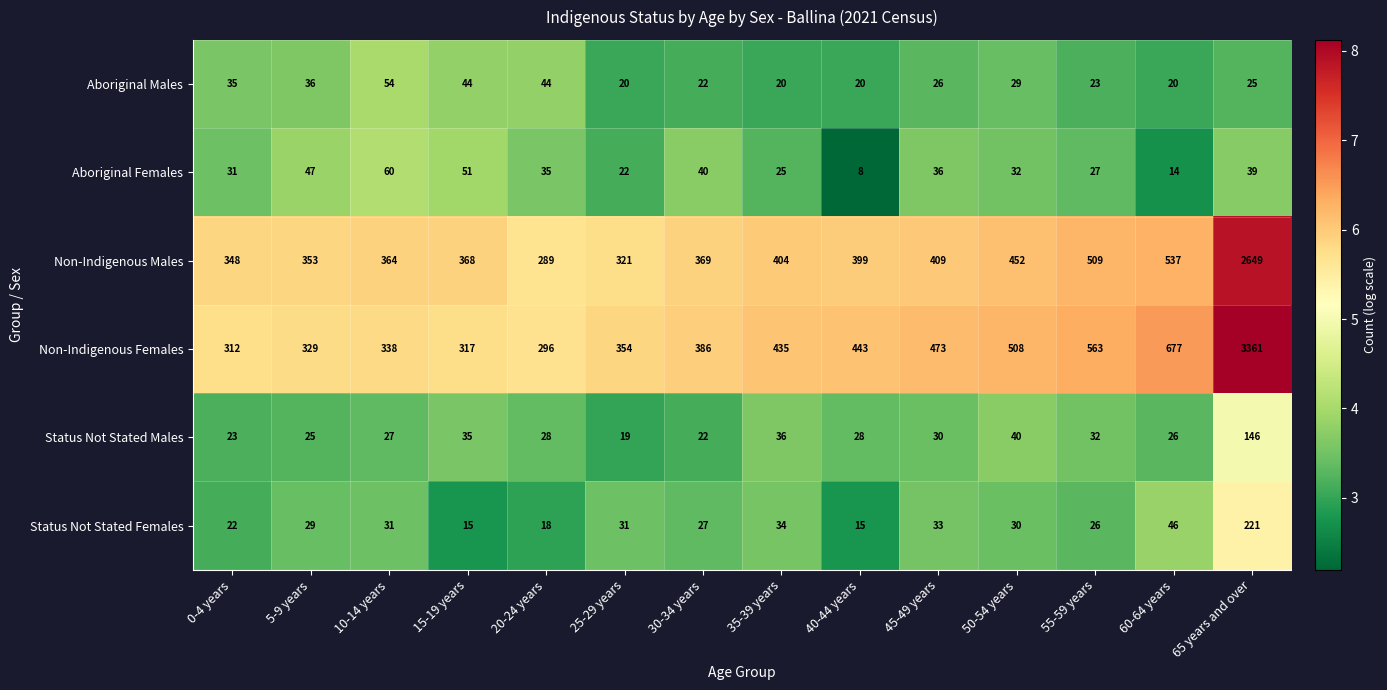

At which label does Status Not Stated Males reach its minimum?

25-29 years